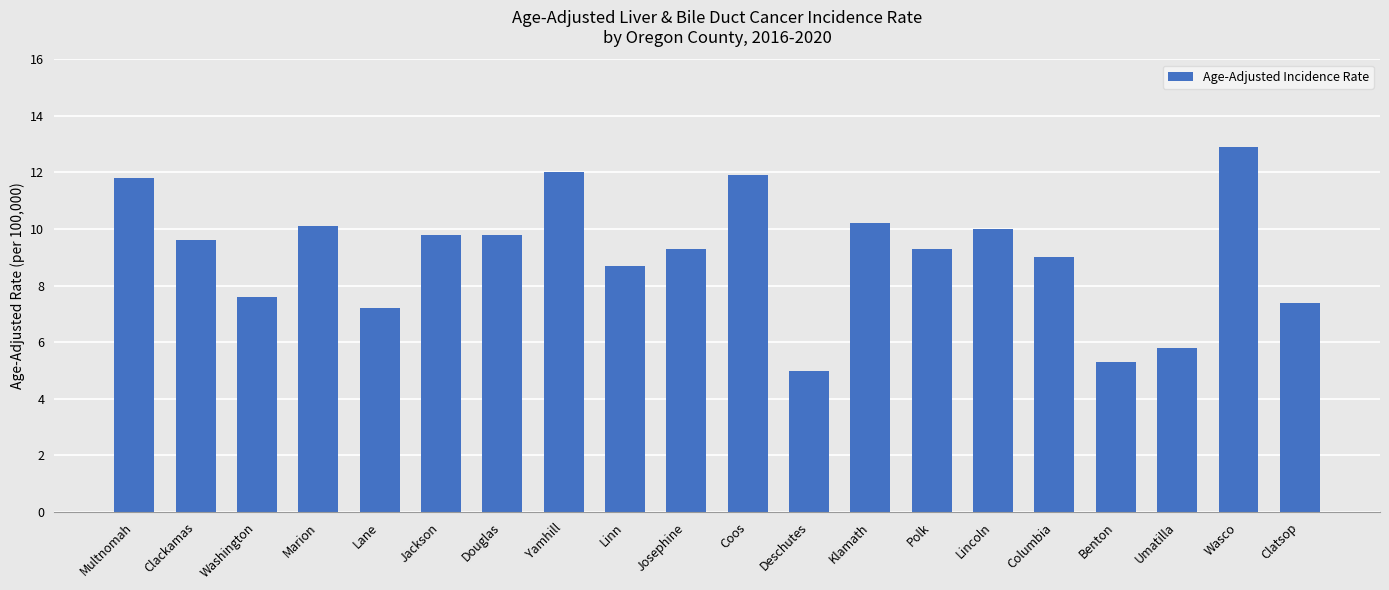

Count the number of categories in the chart.

20